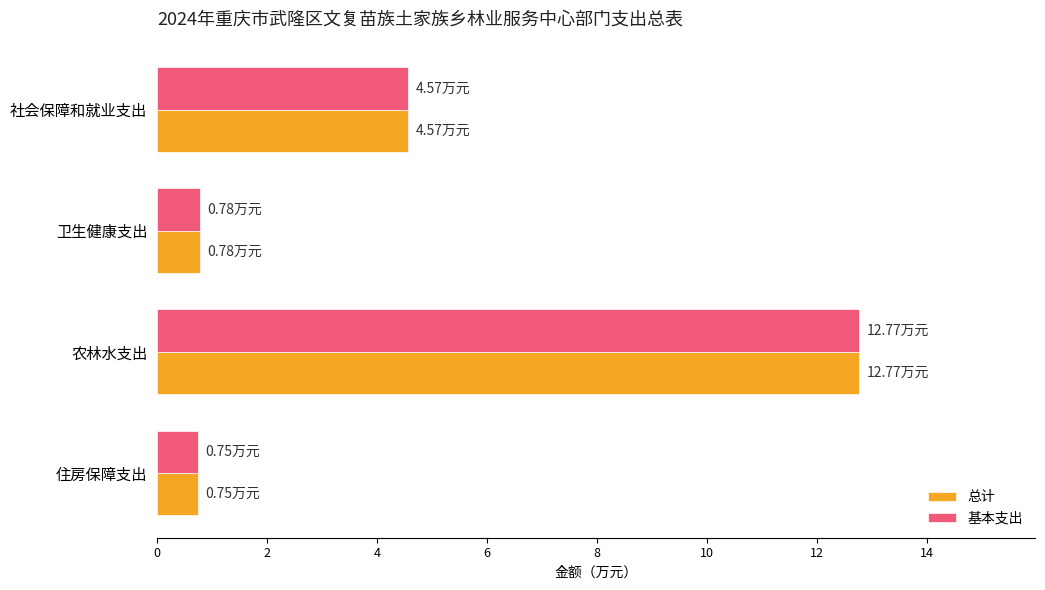

At which category does the chart reach its peak across all series?

农林水支出